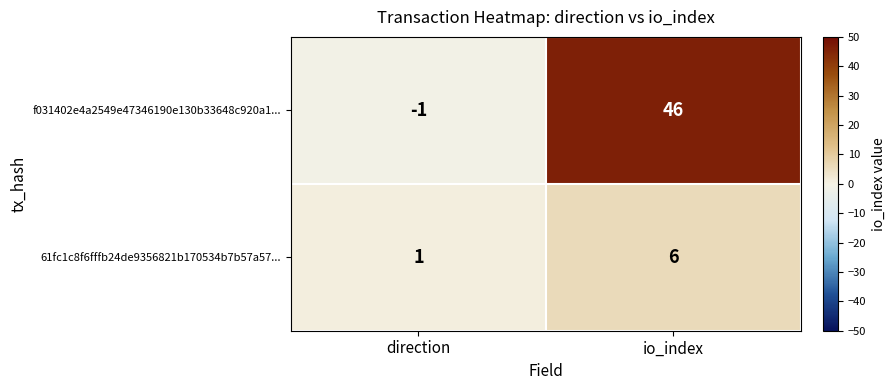

Rank the series by their average value, from lowest to highest.

61fc1c8f6fffb24de9356821b170534b7b57a57..., f031402e4a2549e47346190e130b33648c920a1...